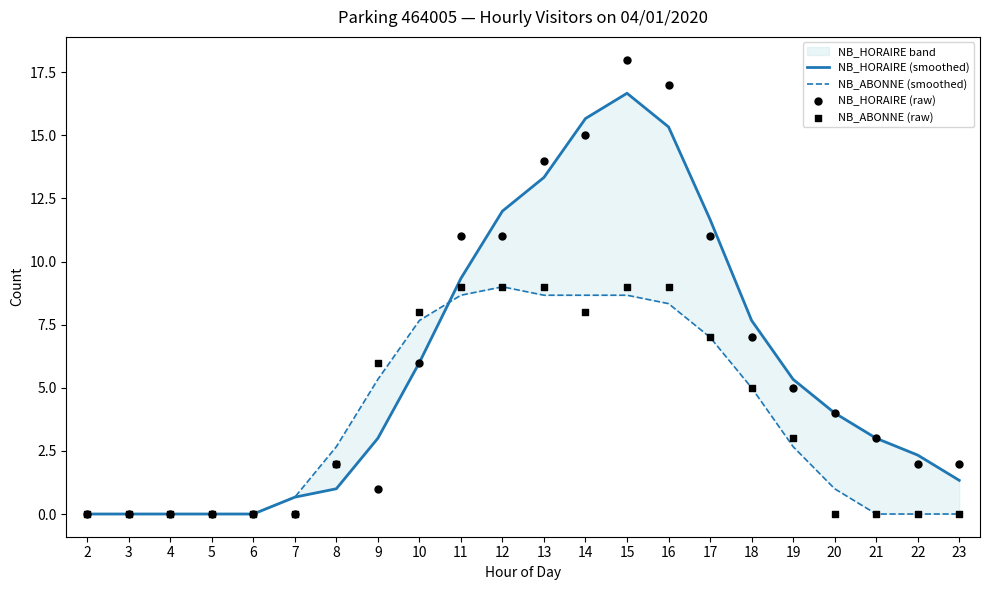

At which category is the sum across all series the highest?

15